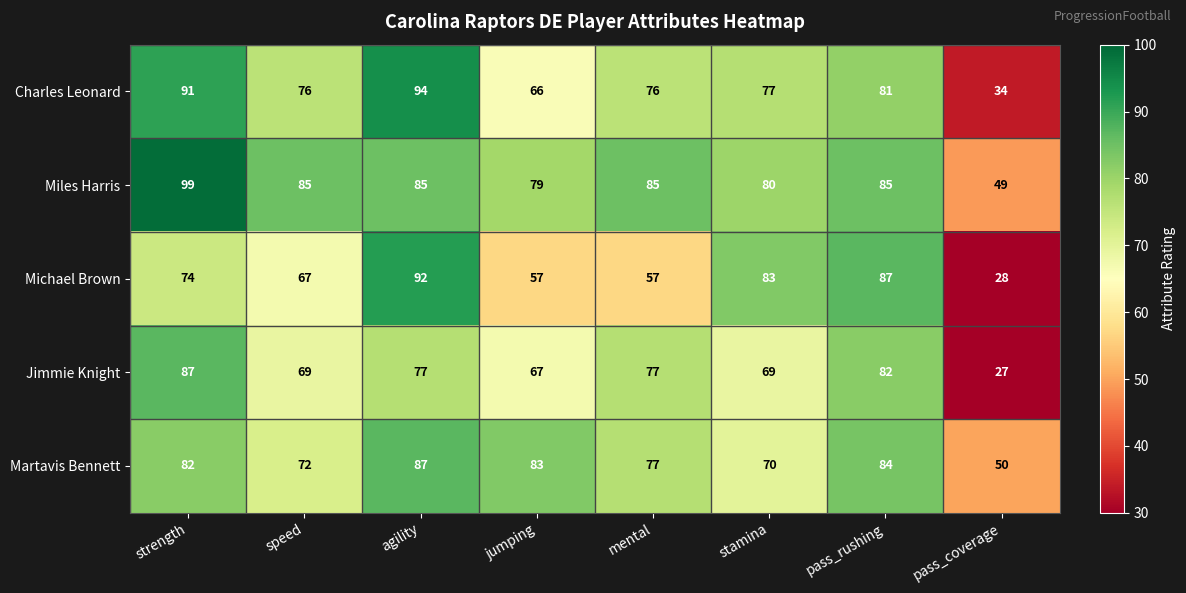

Read the Charles Leonard value at strength.

91